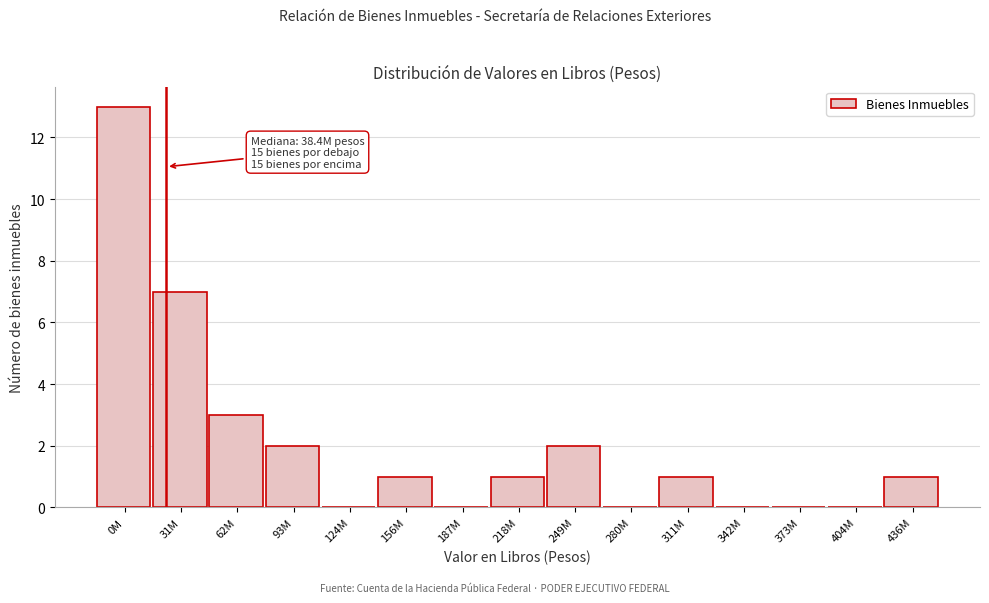

Reading left to right, what are all the values shown in this chart?

0M=13	31M=7	62M=3	93M=2	124M=0	156M=1	187M=0	218M=1	249M=2	280M=0	311M=1	342M=0	373M=0	404M=0	436M=1